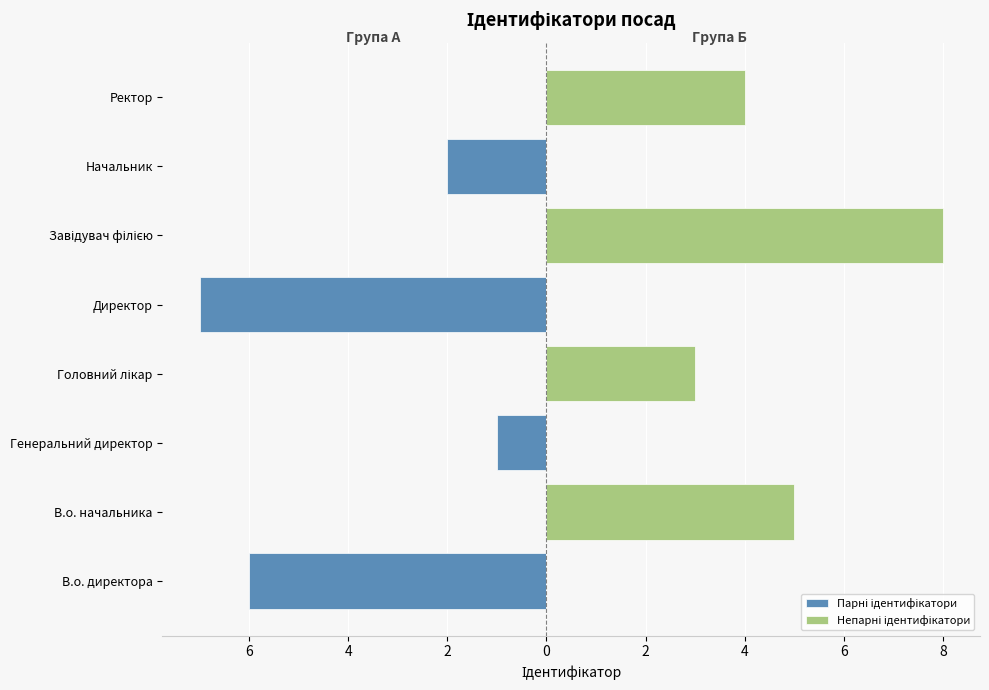

How many groups of bars are there?

8